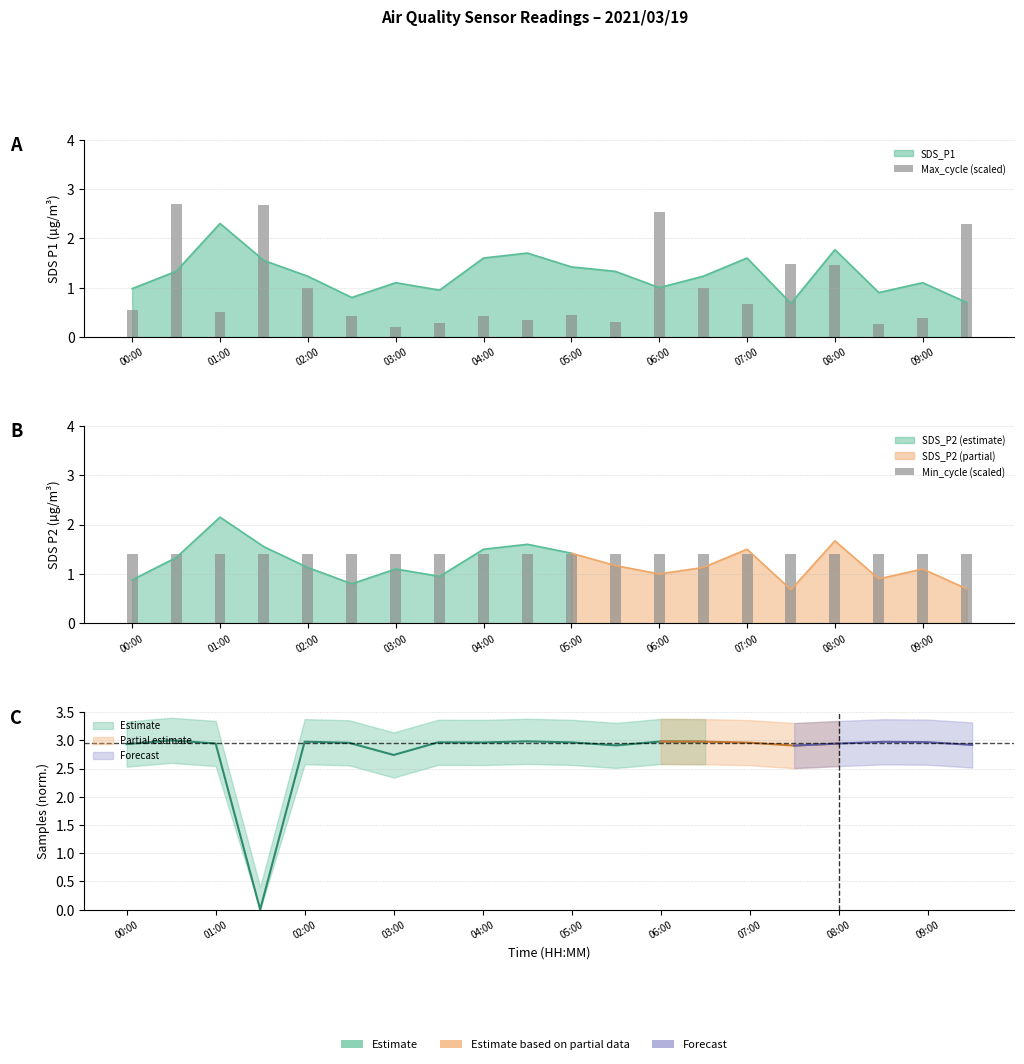

Between 11 and 17, which series saw the biggest shift?

Max_cycle (scaled)